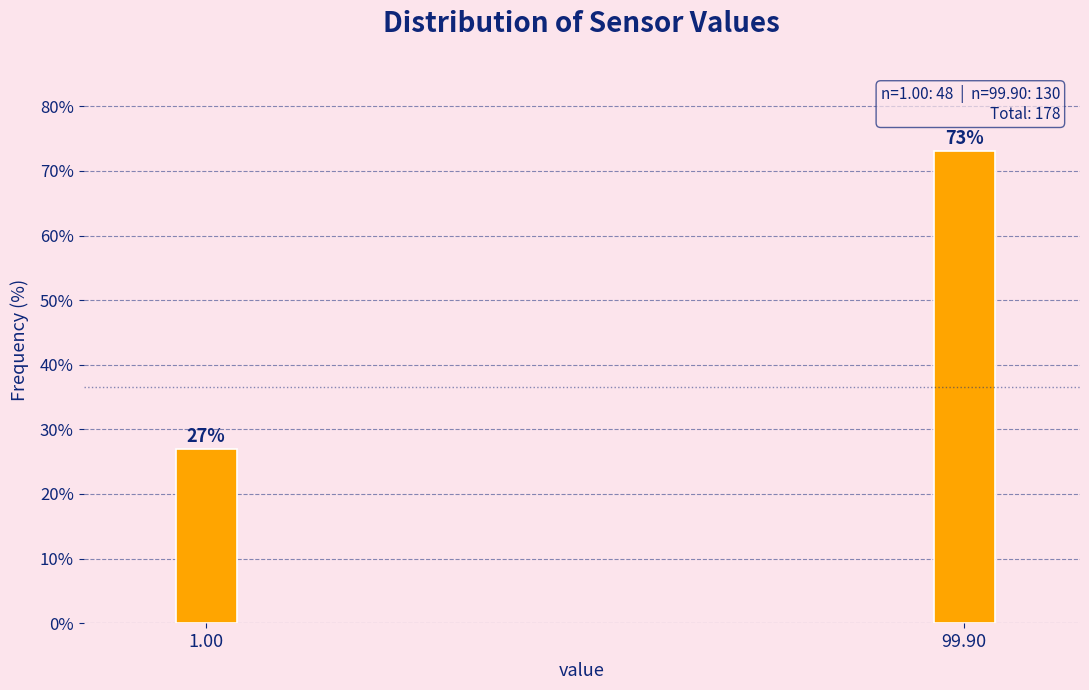

Reading left to right, extract all data points from this chart.

1.00=27.0	99.90=73.0